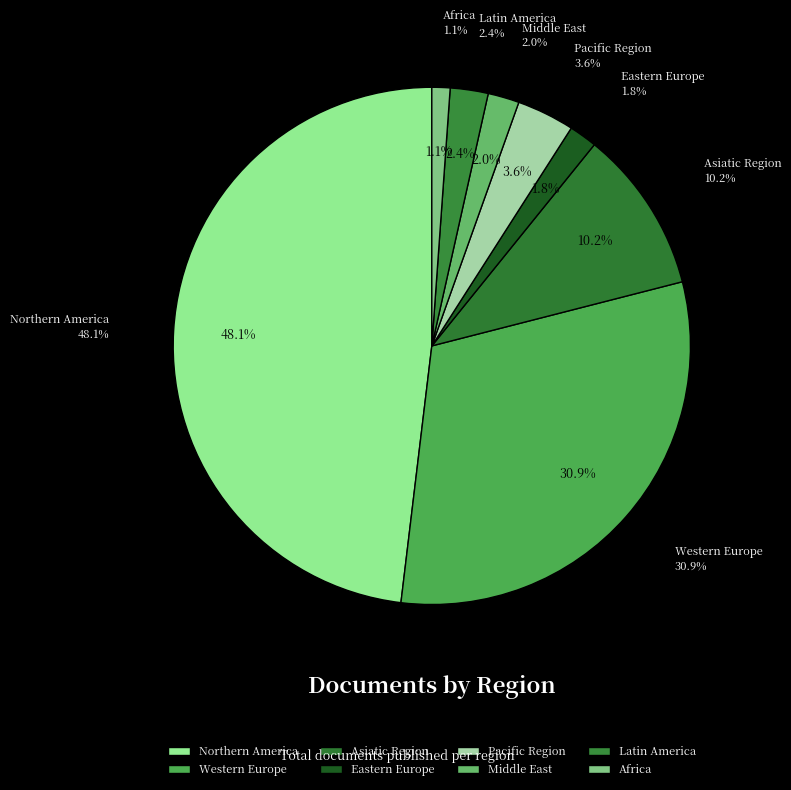

Do Northern America and Pacific Region together represent more than half of the pie?

Yes